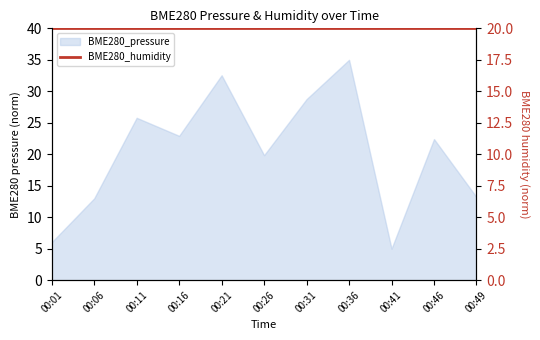

Does the chart have visible grid lines?

No